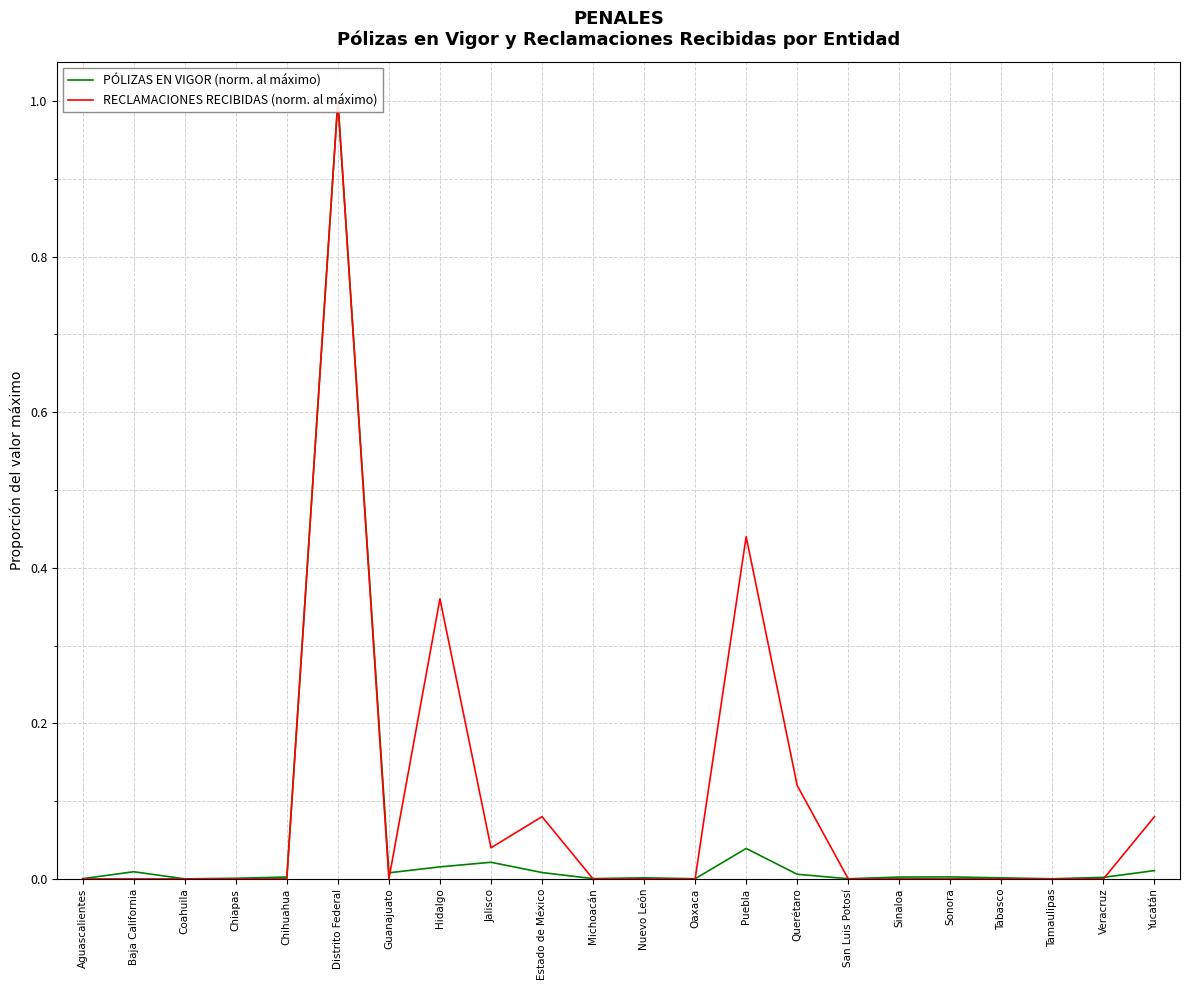

How many data points in RECLAMACIONES RECIBIDAS (norm. al máximo) are above 0?

7